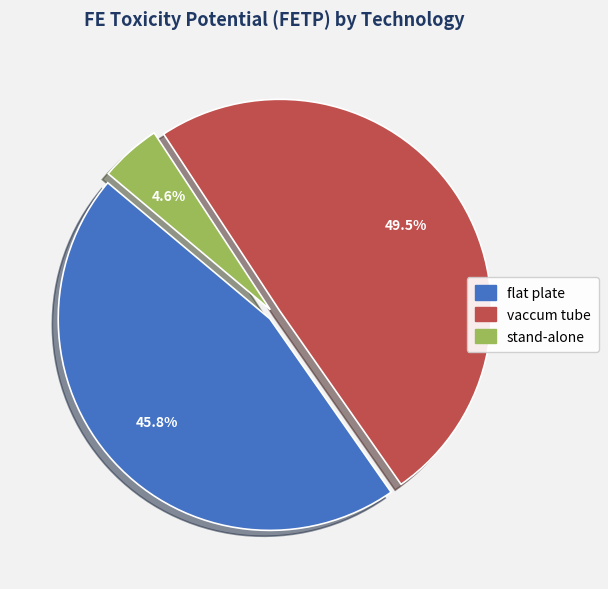

Combined, what portion of the pie is stand-alone and vaccum tube?

54.2%